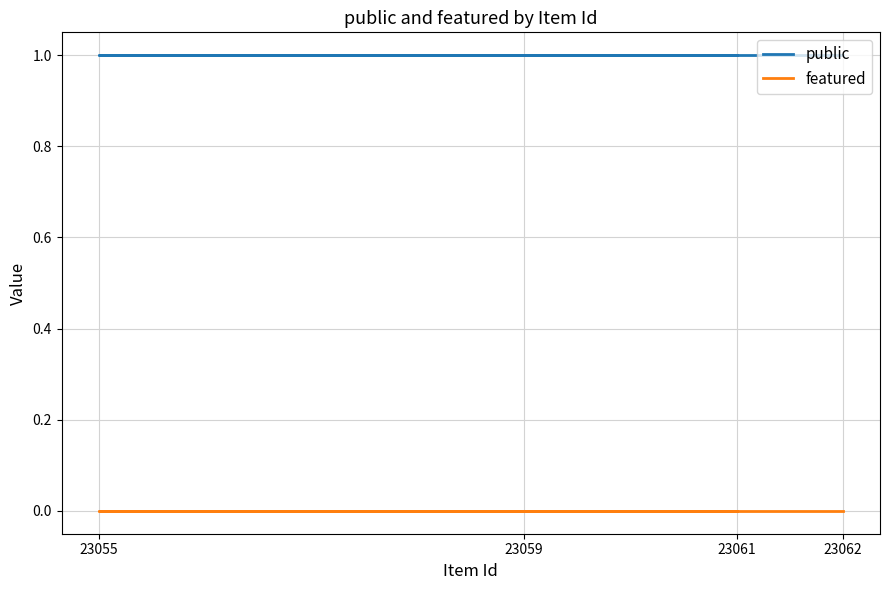

At 23055, list the series in order from smallest to largest.

featured, public